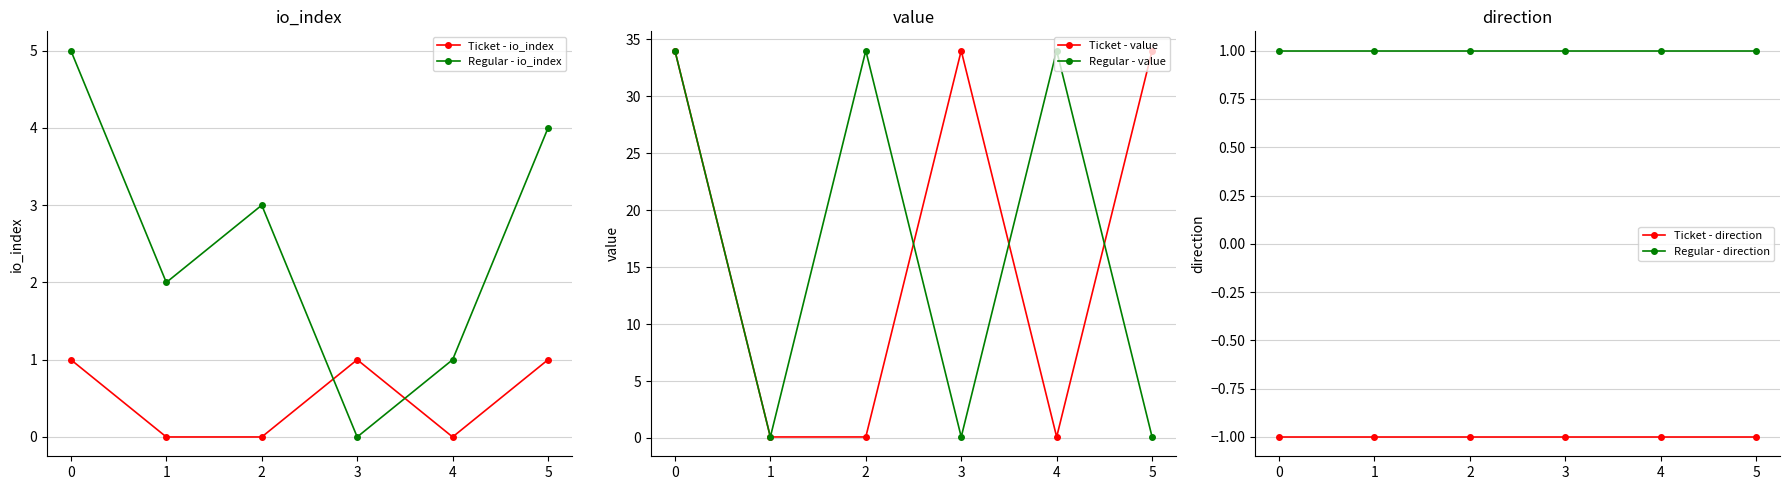

True or false: Regular - direction and Ticket - io_index intersect in this chart.

False